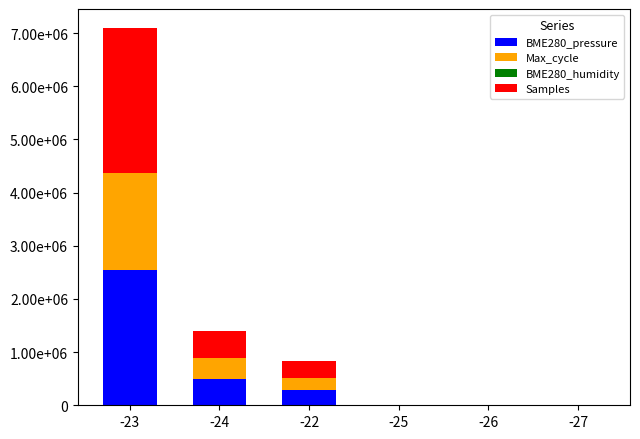

Does the chart contain stacked bars?

Yes